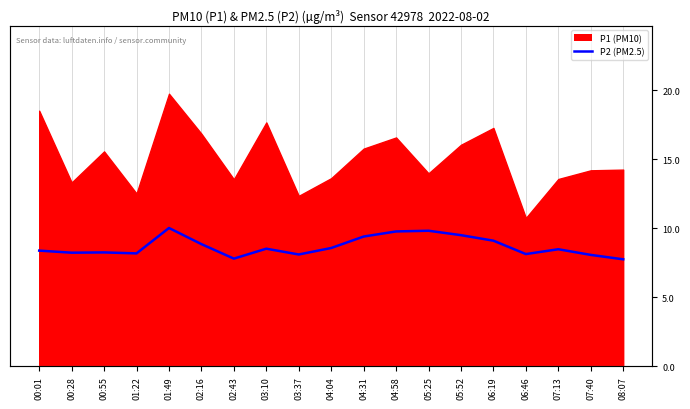

The chart shows a value of 8.2 at 00:55. True or false?

True